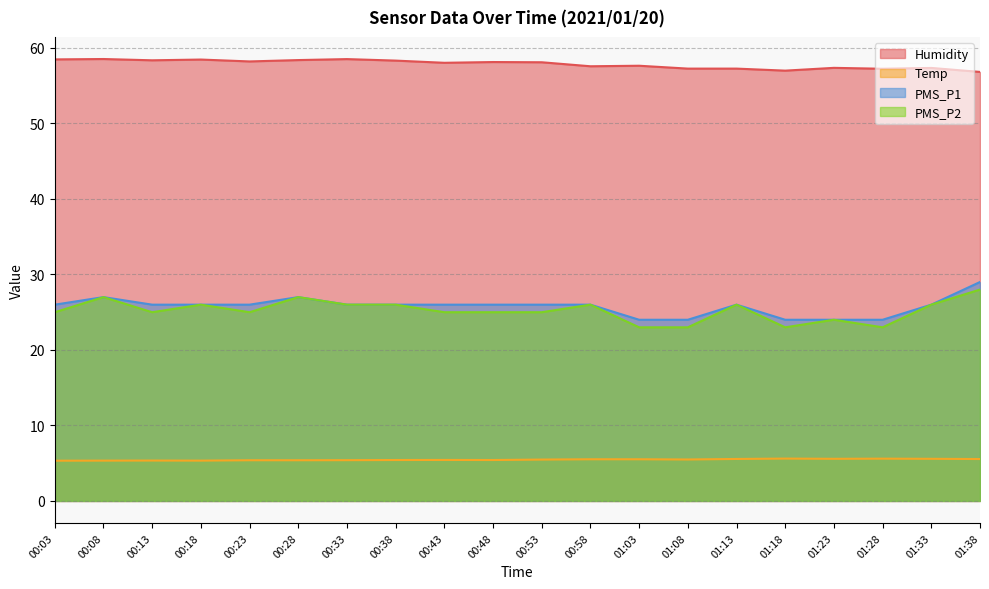

At which category does PMS_P1 reach its first local peak?

00:08